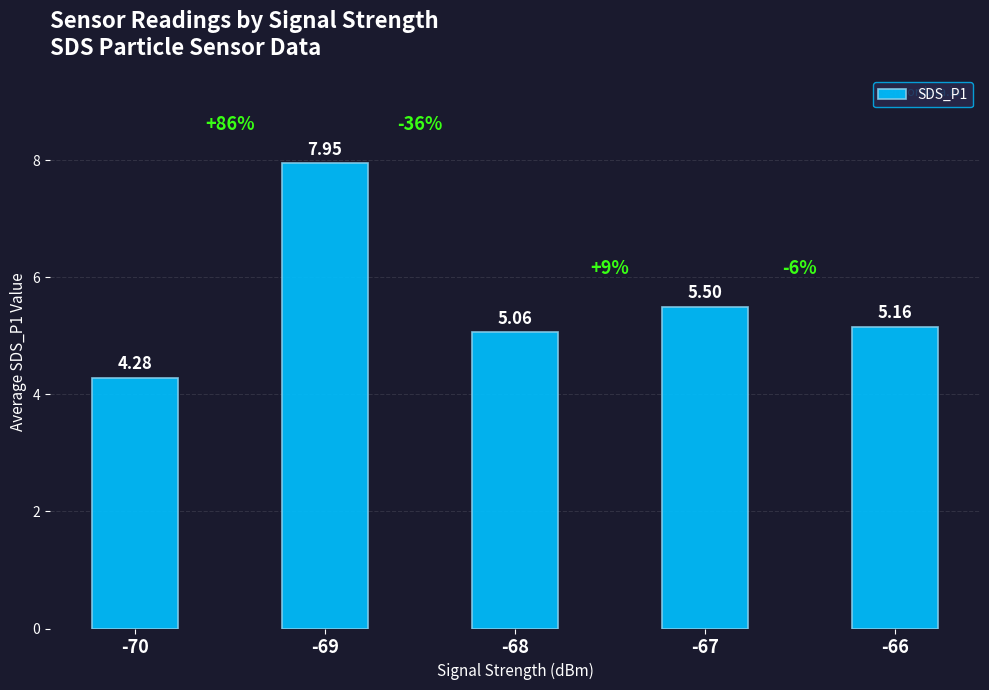

True or false: the data shows 9.3 at -67.

False